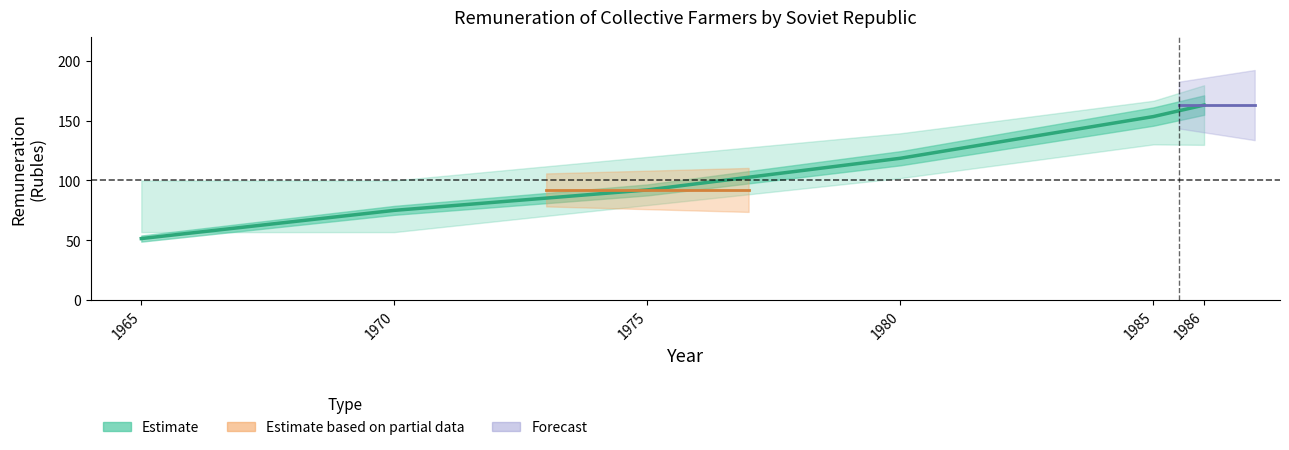

How many categories are shown in the chart?

6